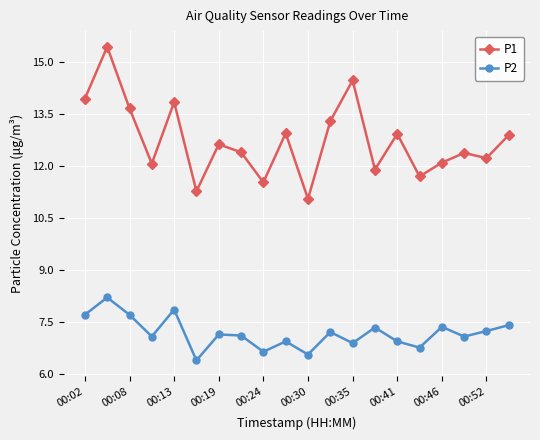

Rank the series by their maximum value, from lowest to highest.

P2, P1